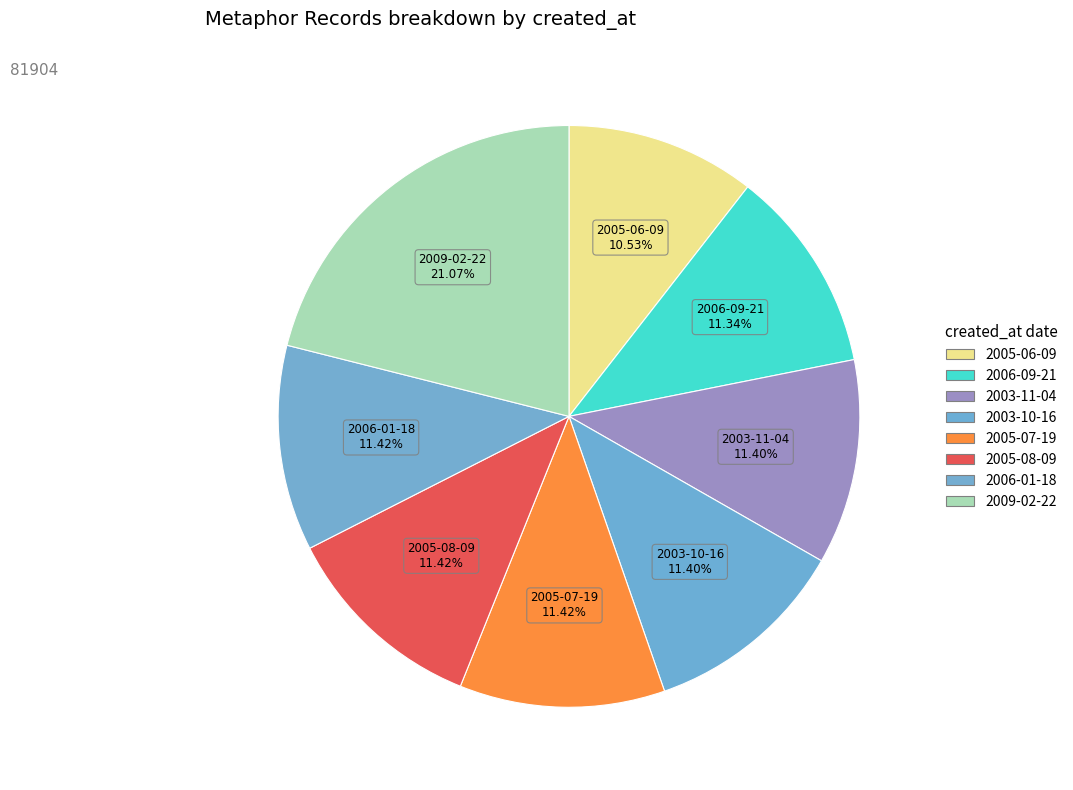

Between 2003-10-16 and 2006-01-18, which is larger?

2006-01-18